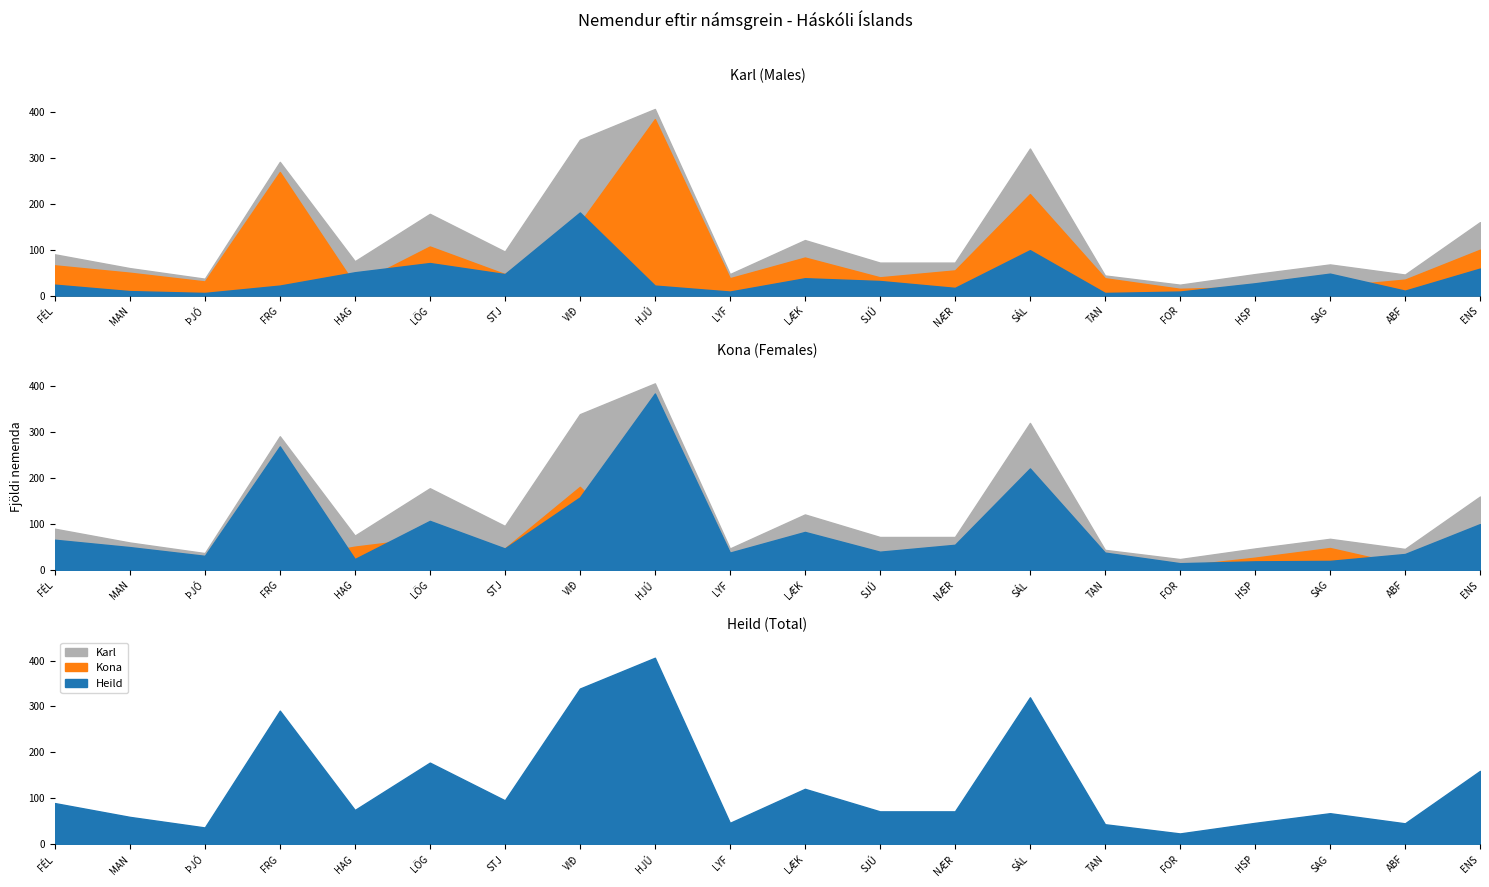

At which category is the sum across all series the highest?

HJÚ